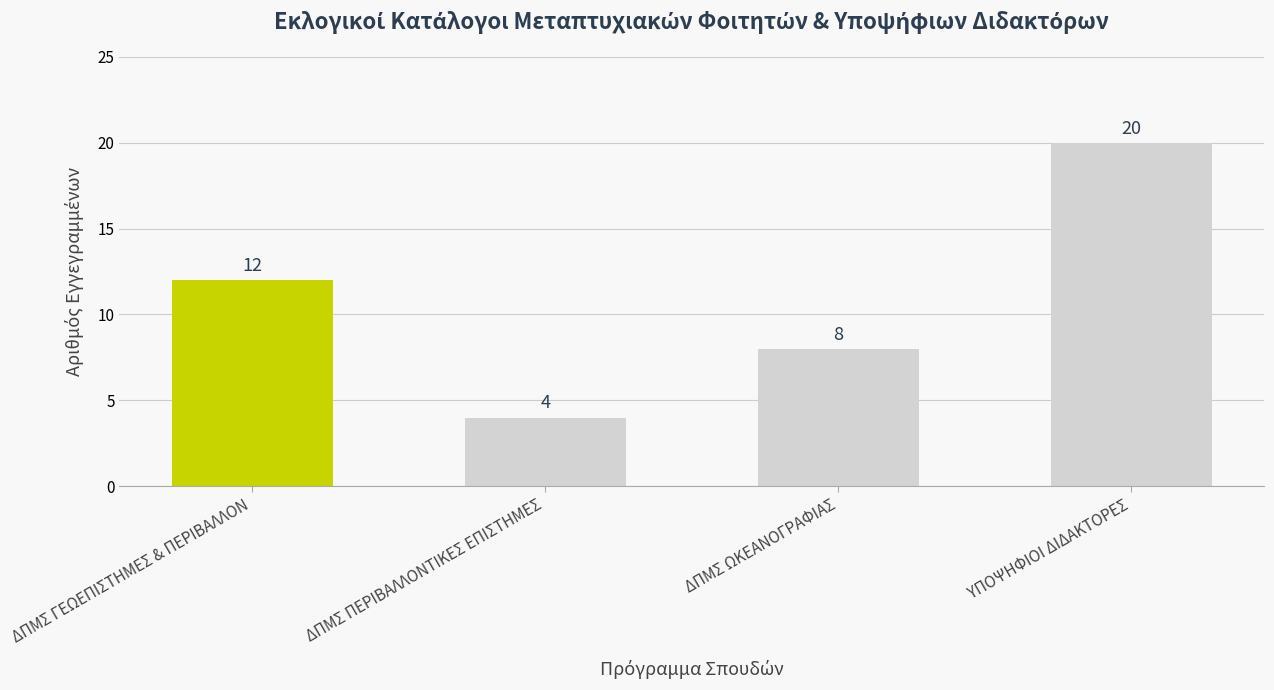

What is the label of the 4th bar from the left?

ΥΠΟΨΗΦΙΟΙ ΔΙΔΑΚΤΟΡΕΣ